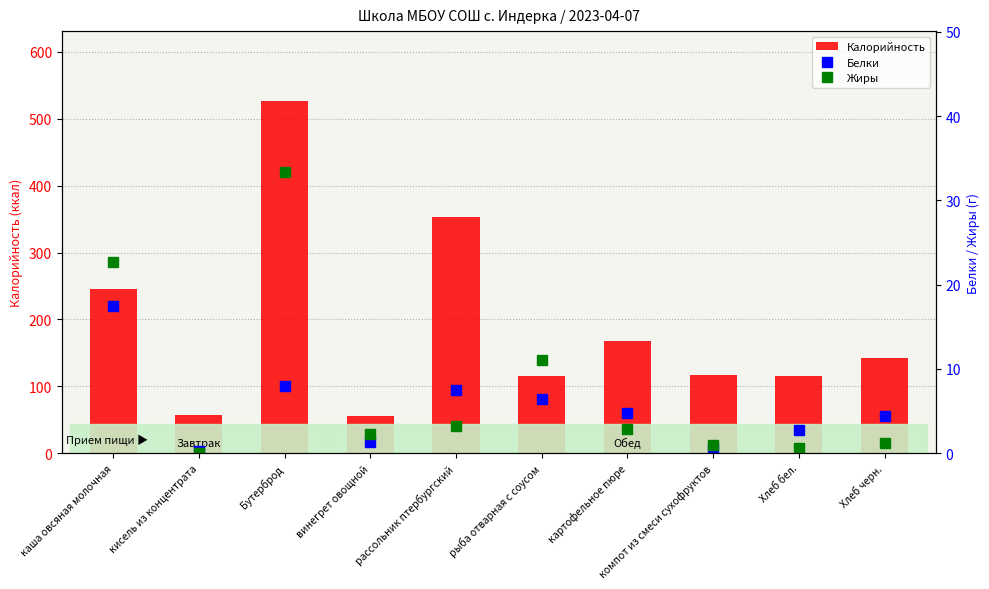

What is the label of the 2nd bar from the right?

Хлеб бел.